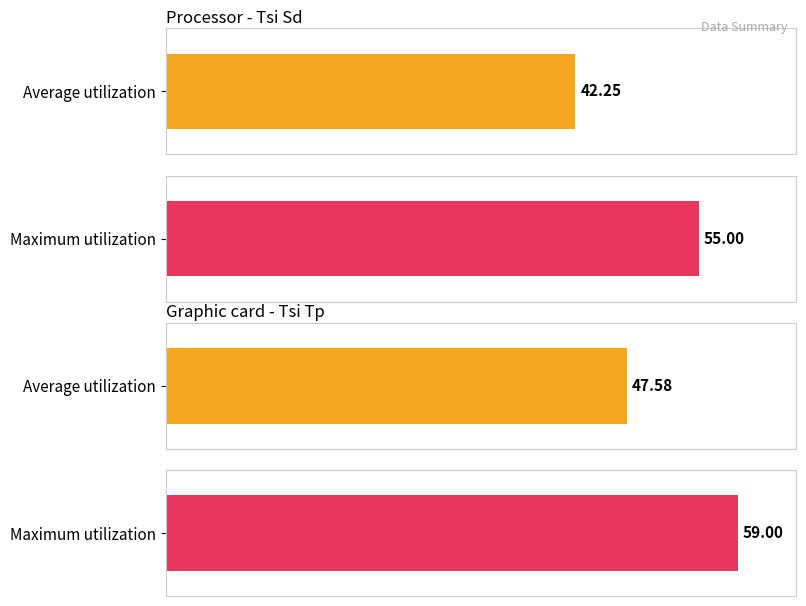

At which category is the sum across all series the highest?

Tsi Tp